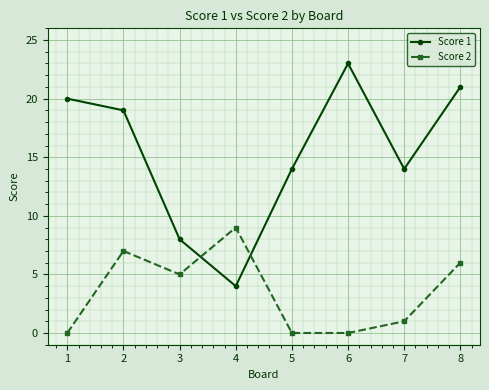

Between 1 and 4, which series saw the biggest shift?

Score 1